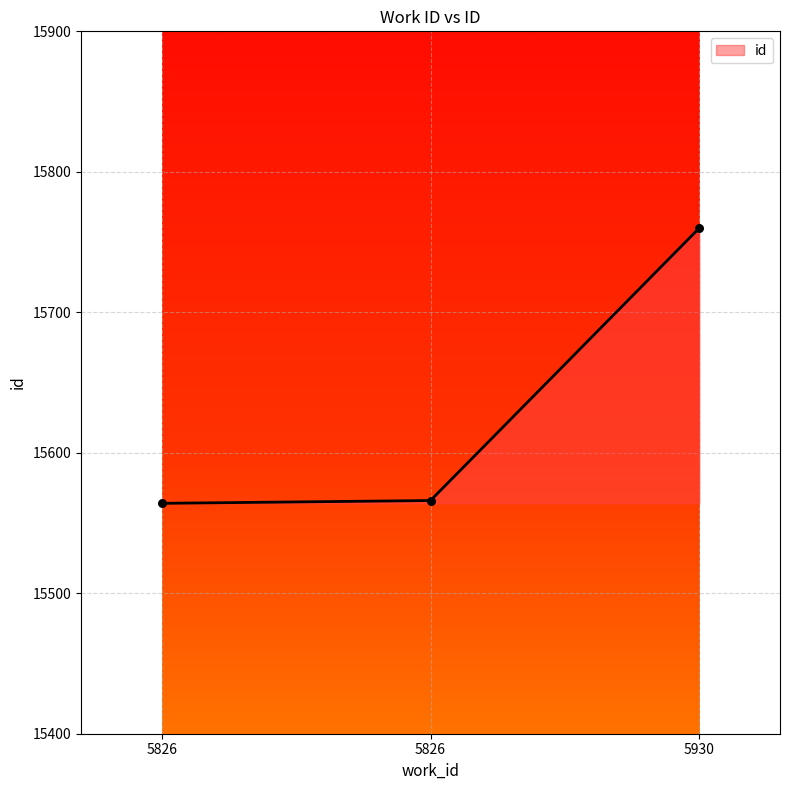

Does the chart have visible grid lines?

Yes